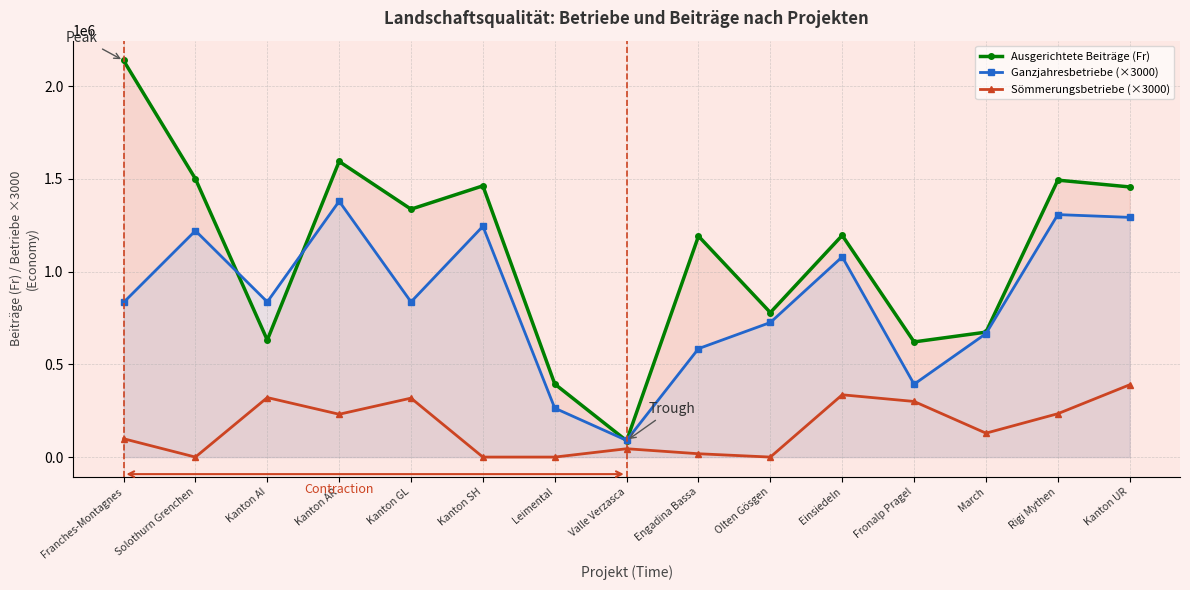

Between Franches-Montagnes and Kanton UR, which series saw the biggest shift?

Ausgerichtete Beiträge (Fr)